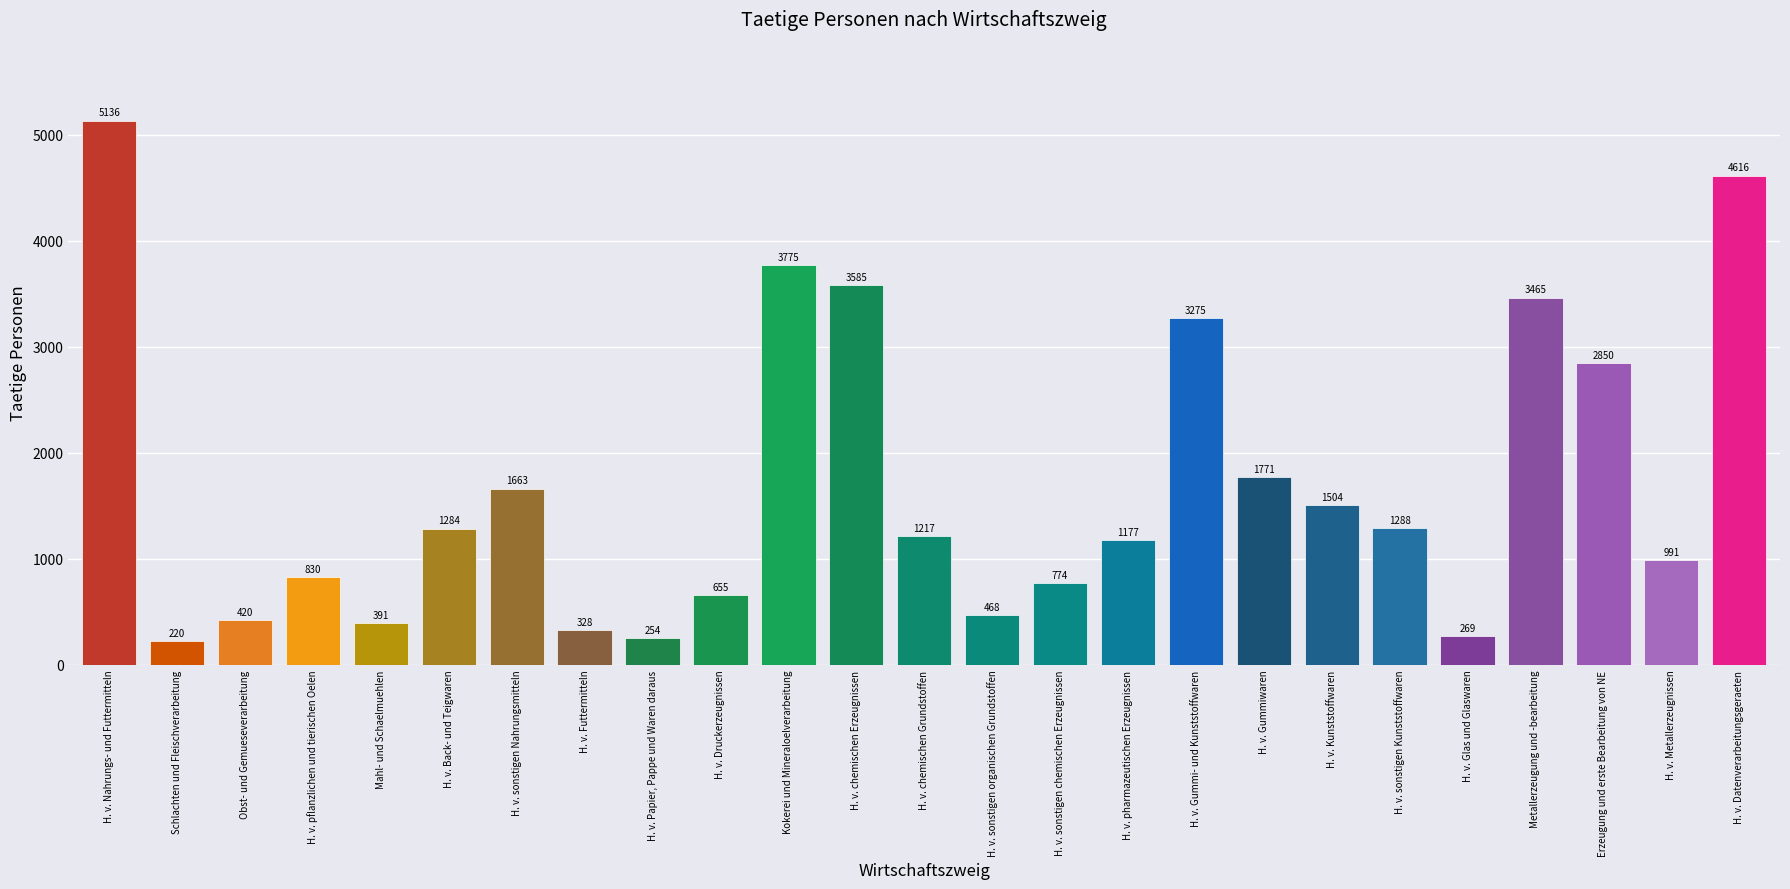

Reading left to right, extract all data points from this chart.

H. v. Nahrungs- und Futtermitteln=5136	Schlachten und Fleischverarbeitung=220	Obst- und Gemueseverarbeitung=420	H. v. pflanzlichen und tierischen Oelen=830	Mahl- und Schaelmuehlen=391	H. v. Back- und Teigwaren=1284	H. v. sonstigen Nahrungsmitteln=1663	H. v. Futtermitteln=328	H. v. Papier, Pappe und Waren daraus=254	H. v. Druckerzeugnissen=655	Kokerei und Mineraloelverarbeitung=3775	H. v. chemischen Erzeugnissen=3585	H. v. chemischen Grundstoffen=1217	H. v. sonstigen organischen Grundstoffen=468	H. v. sonstigen chemischen Erzeugnissen=774	H. v. pharmazeutischen Erzeugnissen=1177	H. v. Gummi- und Kunststoffwaren=3275	H. v. Gummiwaren=1771	H. v. Kunststoffwaren=1504	H. v. sonstigen Kunststoffwaren=1288	H. v. Glas und Glaswaren=269	Metallerzeugung und -bearbeitung=3465	Erzeugung und erste Bearbeitung von NE=2850	H. v. Metallerzeugnissen=991	H. v. Datenverarbeitungsgeraeten=4616